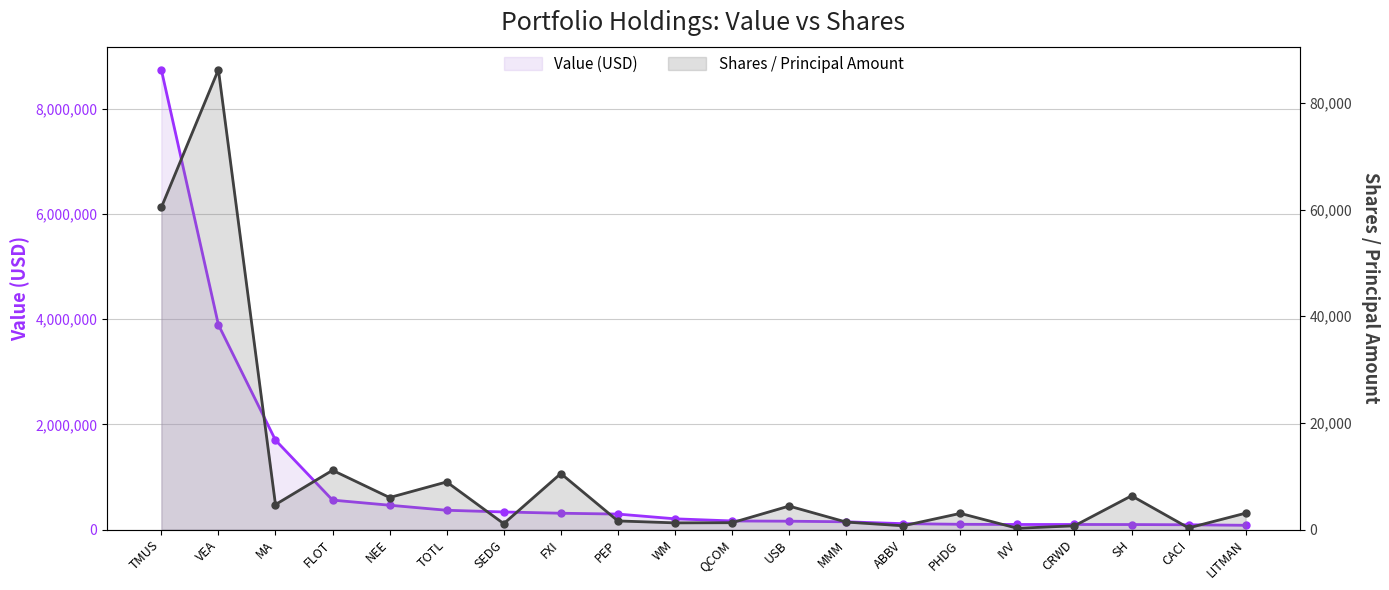

True or false: Shares / Principal Amount and Value (USD) cross at least once.

False